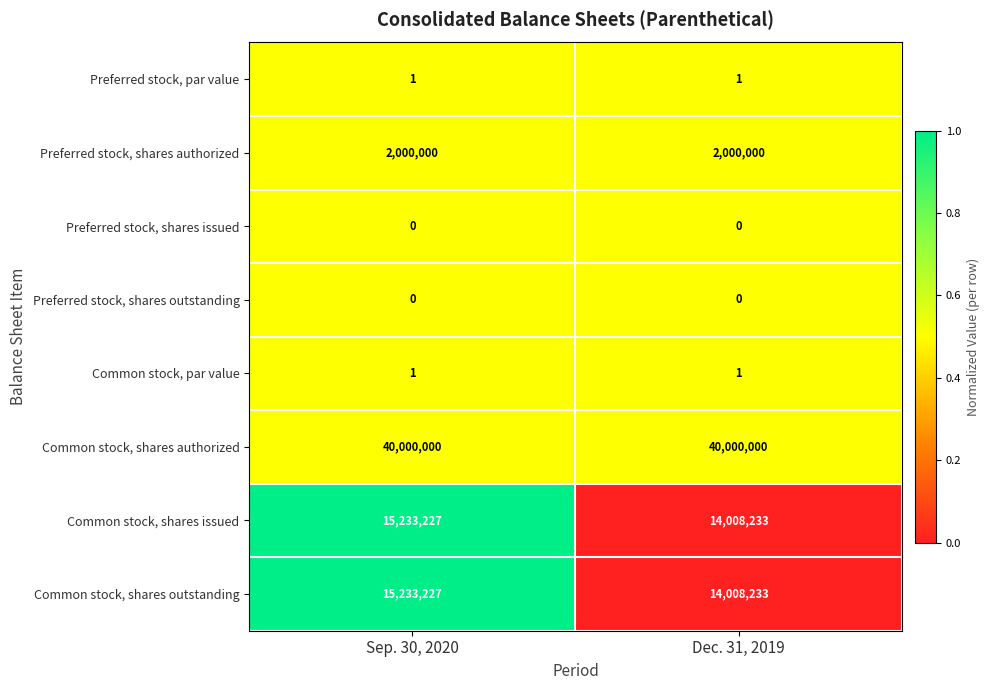

What is the sum of the Common stock, shares issued values at Sep. 30, 2020 and Dec. 31, 2019?

29241460